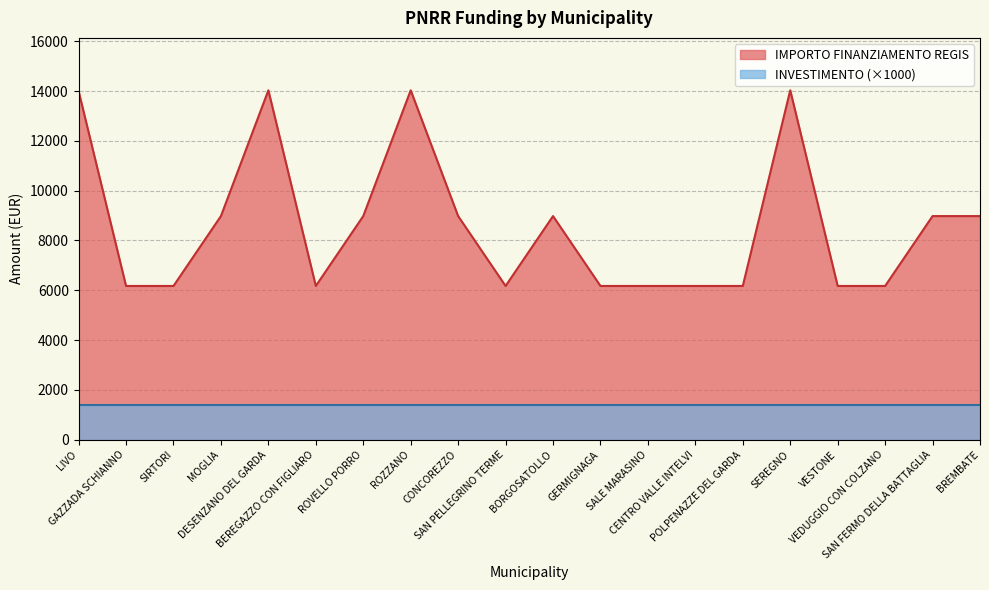

What is the difference between the maximum and minimum values?

7856.8